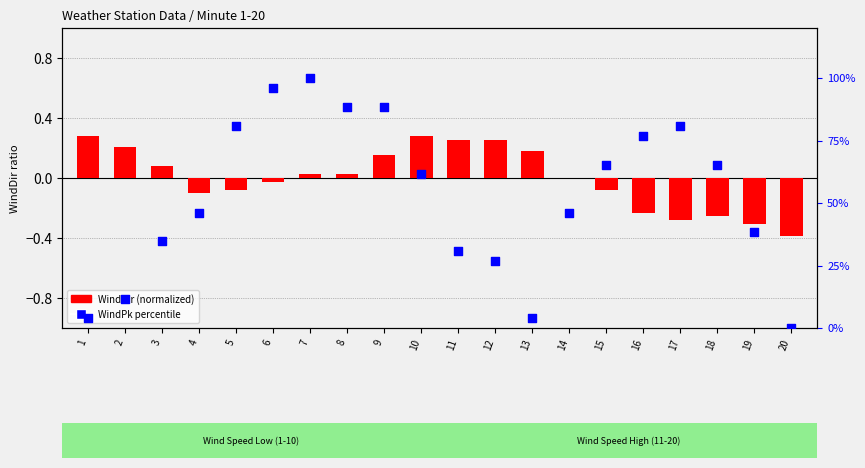

Which series reaches the minimum Y coordinate?

WindDir (normalized)